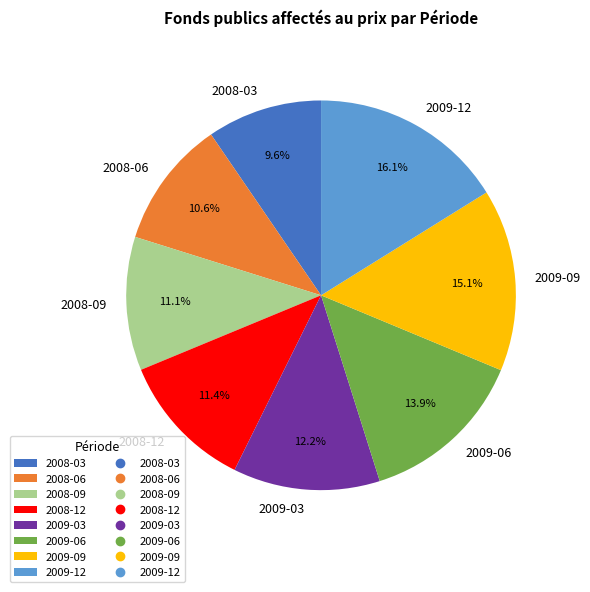

How many slices are in this pie chart?

8